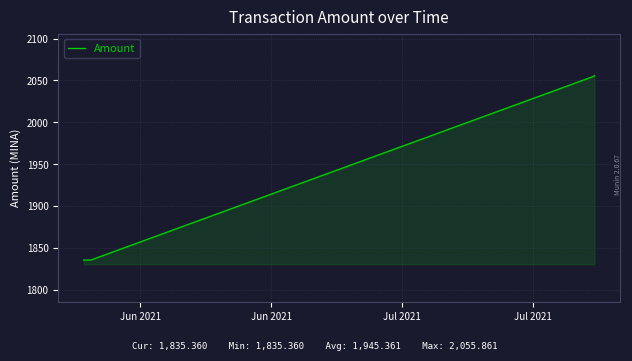

What is the greatest value displayed?

2055.9